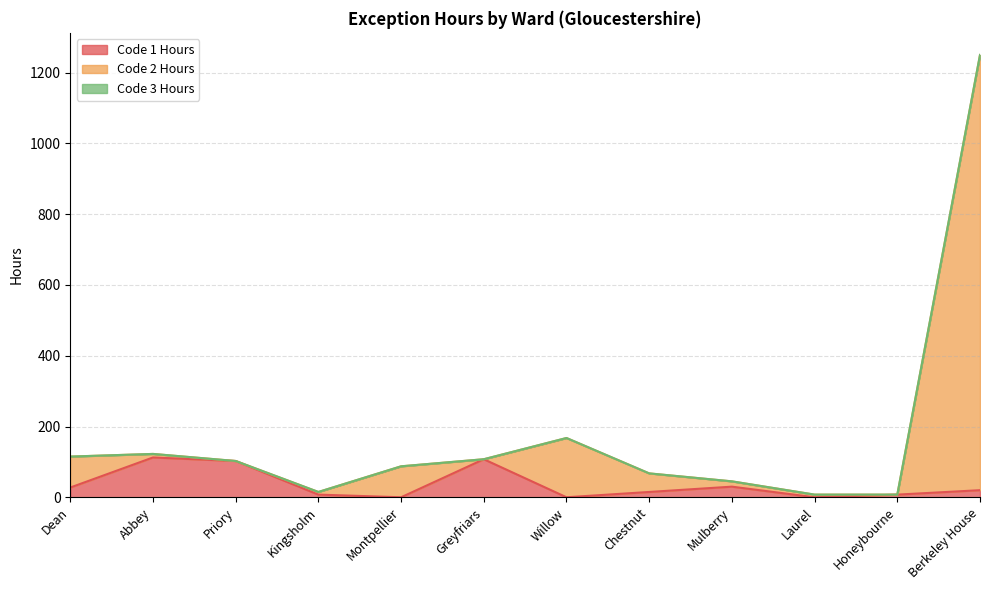

Which series has the largest total across all categories?

Code 2 Hours